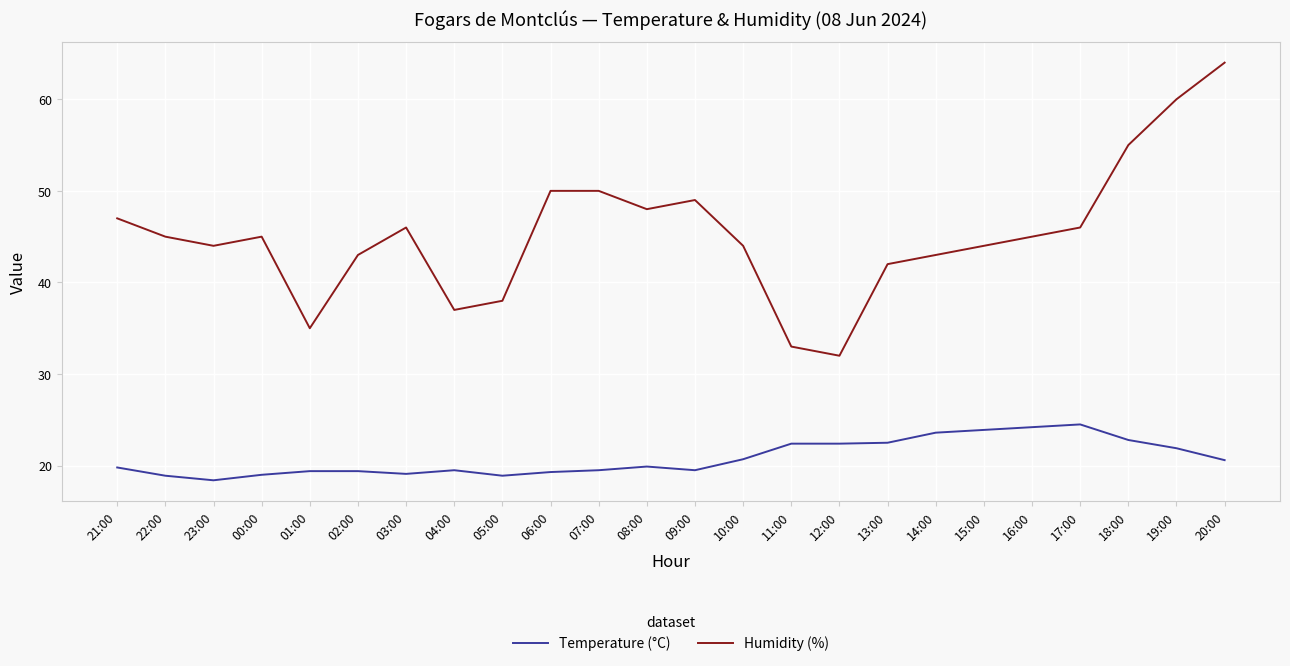

True or false: Humidity (%) has more than 1 points higher than both neighbors.

True